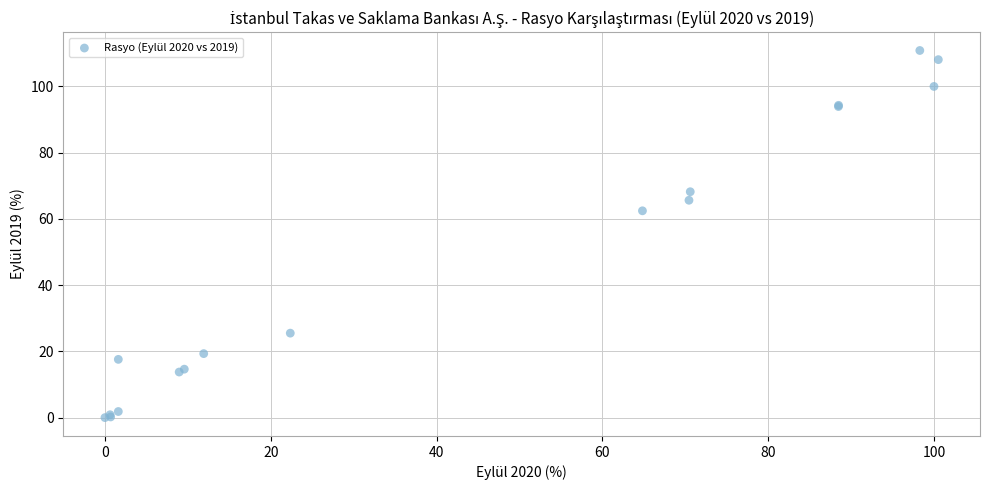

What Y value in the scatter plot is closest to 55?

62.4